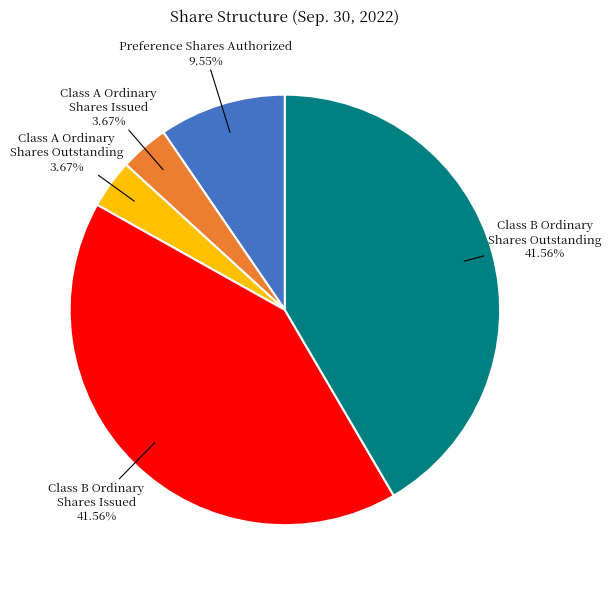

Do Class B Ordinary Shares Issued and Class B Ordinary Shares Outstanding together represent more than half of the pie?

Yes